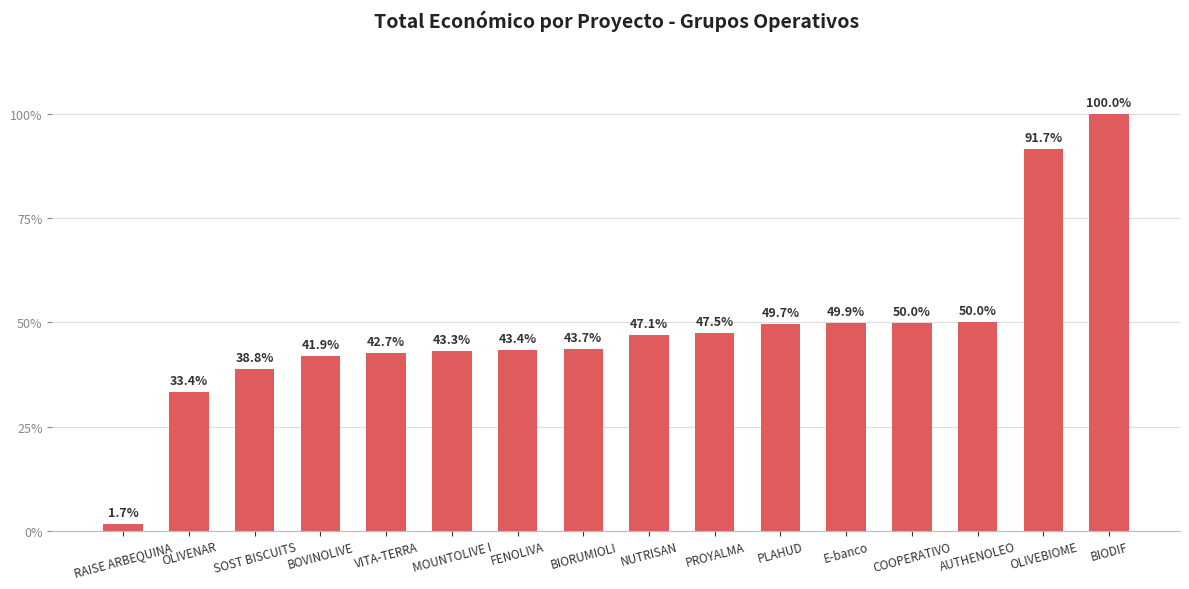

What is the change in value from OLIVENAR to PROYALMA?

+14.1